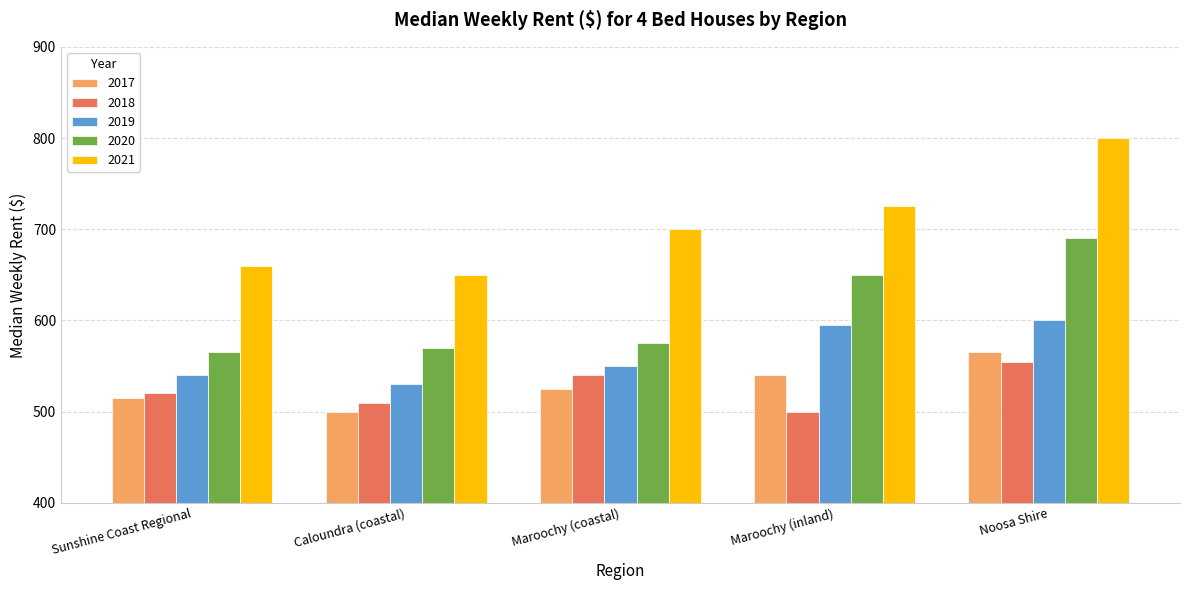

What is the greatest value displayed?

800